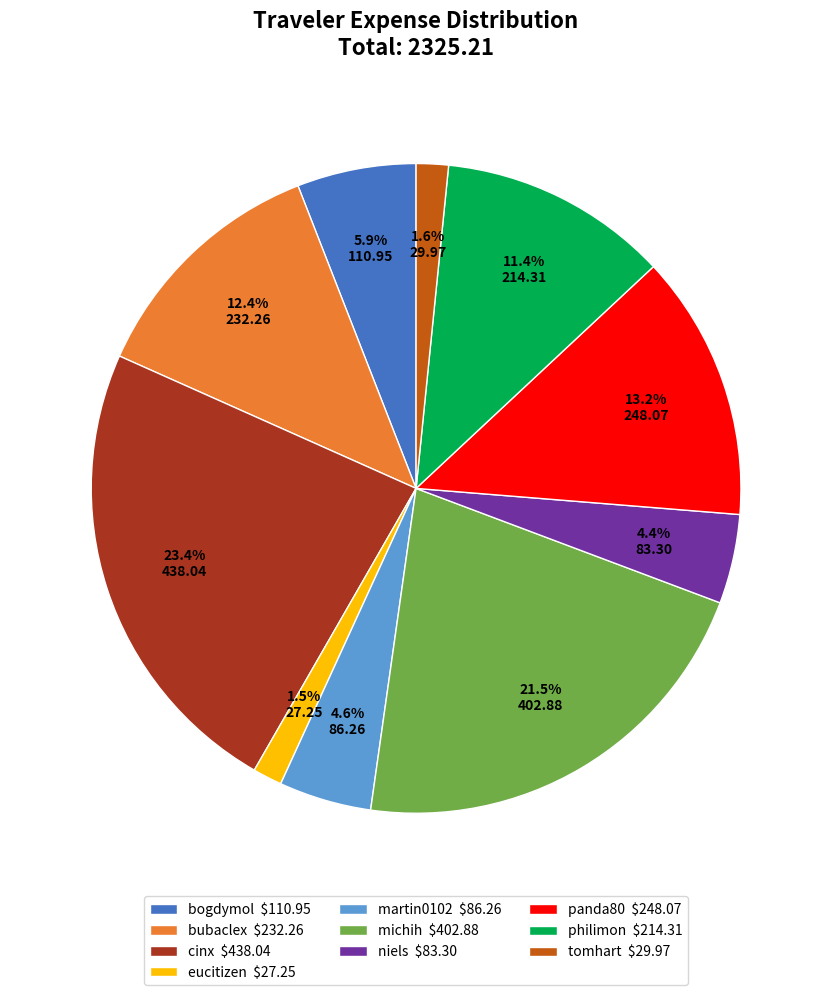

Does any single category account for the majority?

No